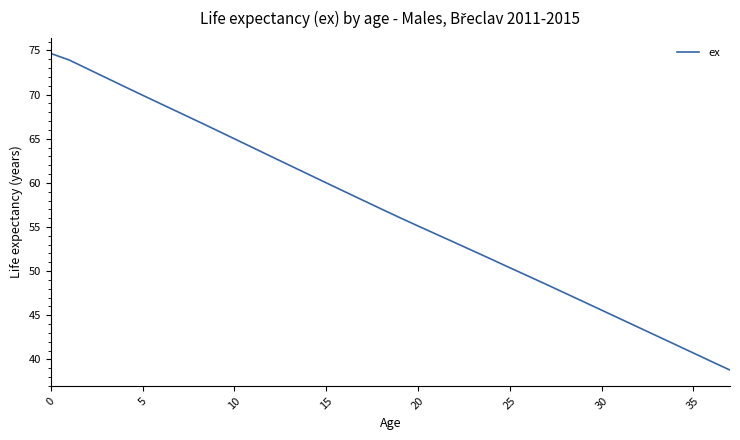

What is the greatest value displayed?

74.7